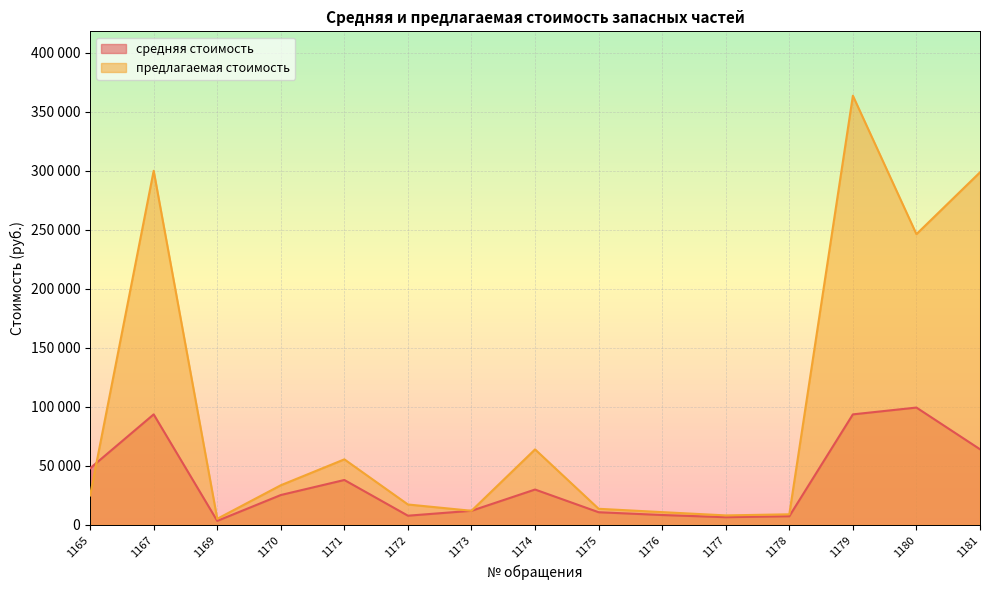

True or false: предлагаемая стоимость and средняя стоимость cross at least once.

True